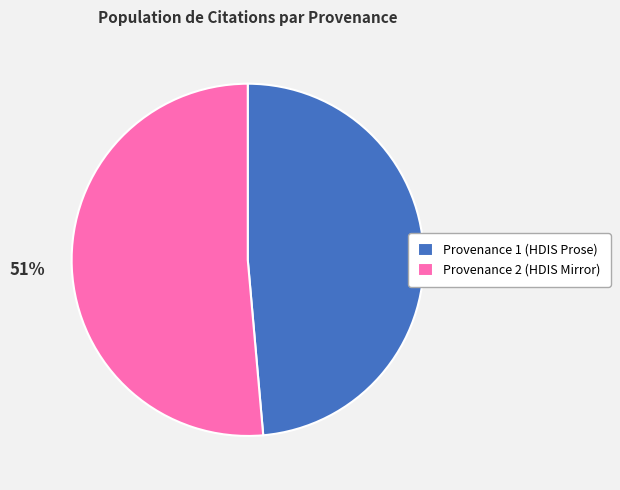

Which slice is the largest?

Provenance 2 (HDIS Mirror)